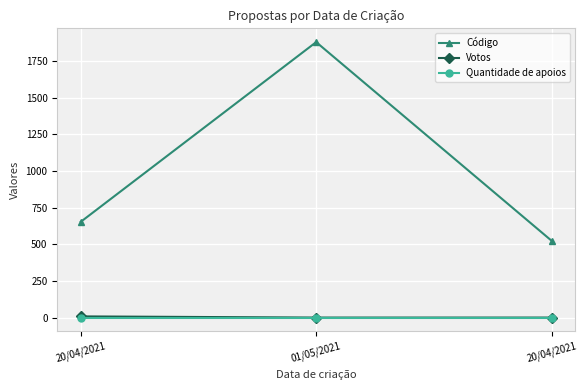

How many lines are shown in the chart?

3